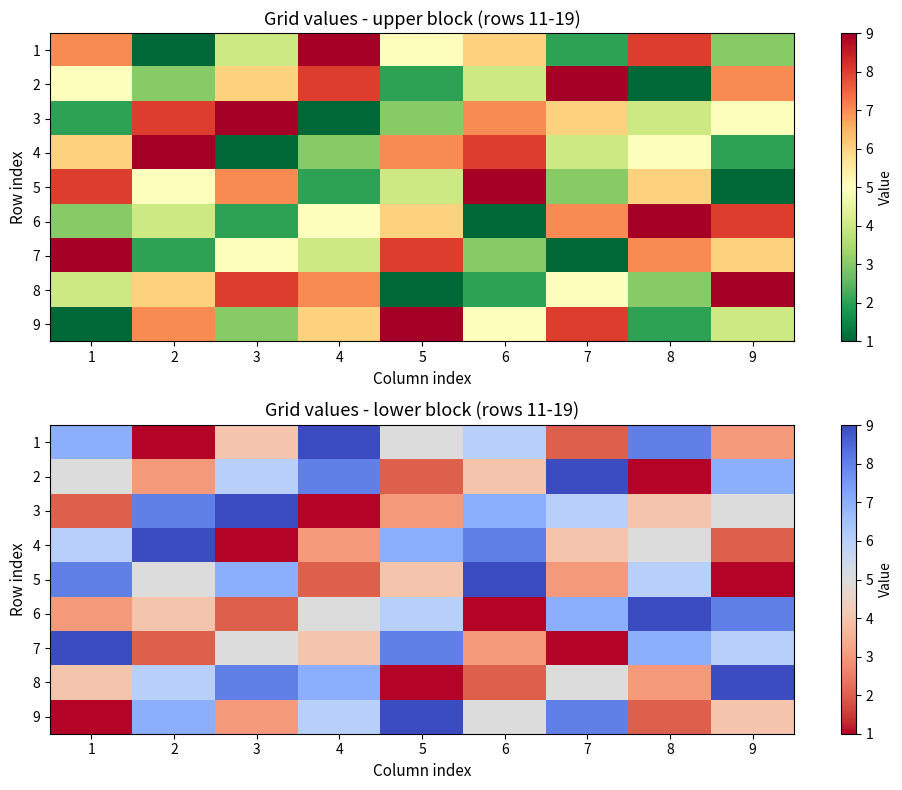

How many data points does each series have?

9